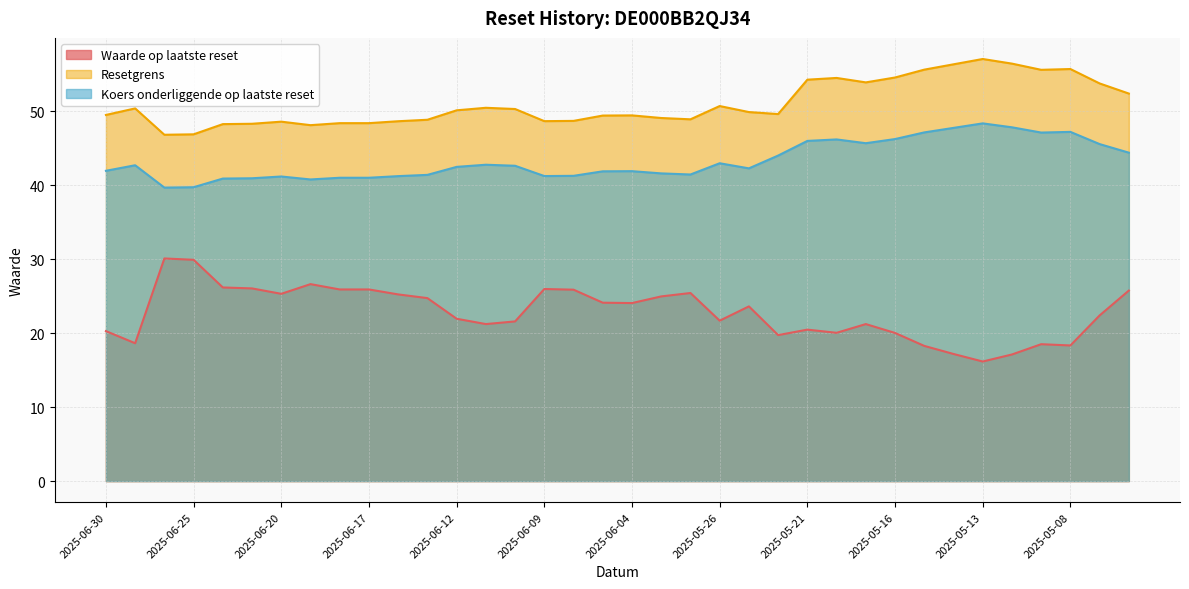

At 2025-06-30, list the series in order from largest to smallest.

Resetgrens, Koers onderliggende op laatste reset, Waarde op laatste reset